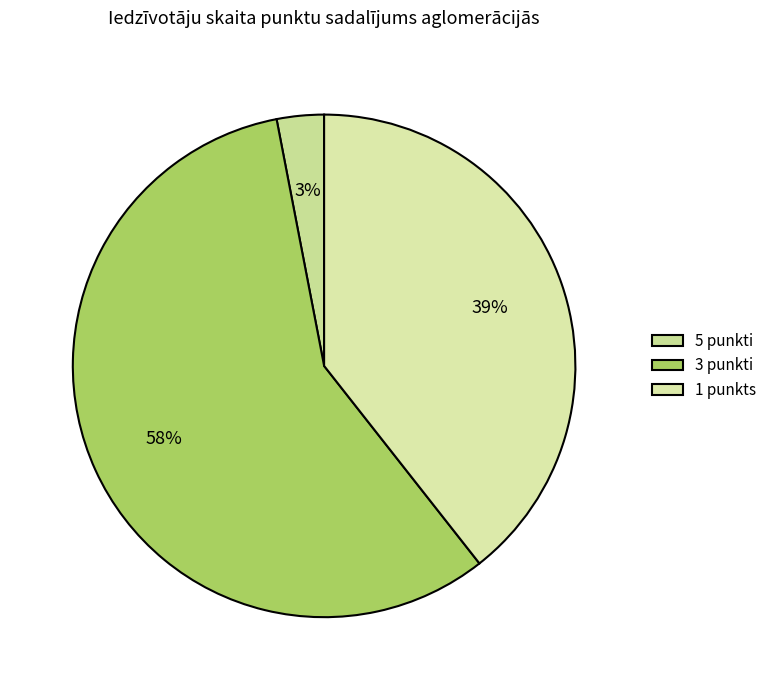

Rank the categories by value from highest to lowest.

3 punkti, 1 punkts, 5 punkti